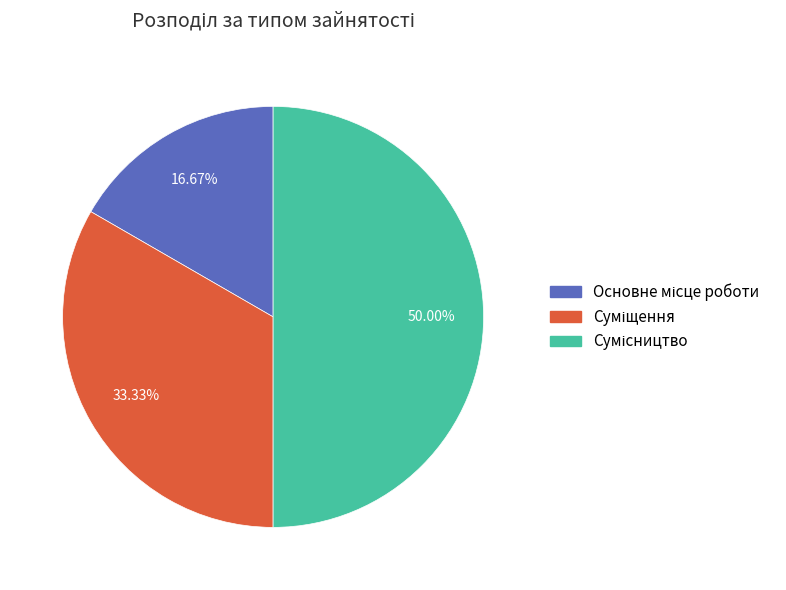

How many segments does this pie chart have?

3